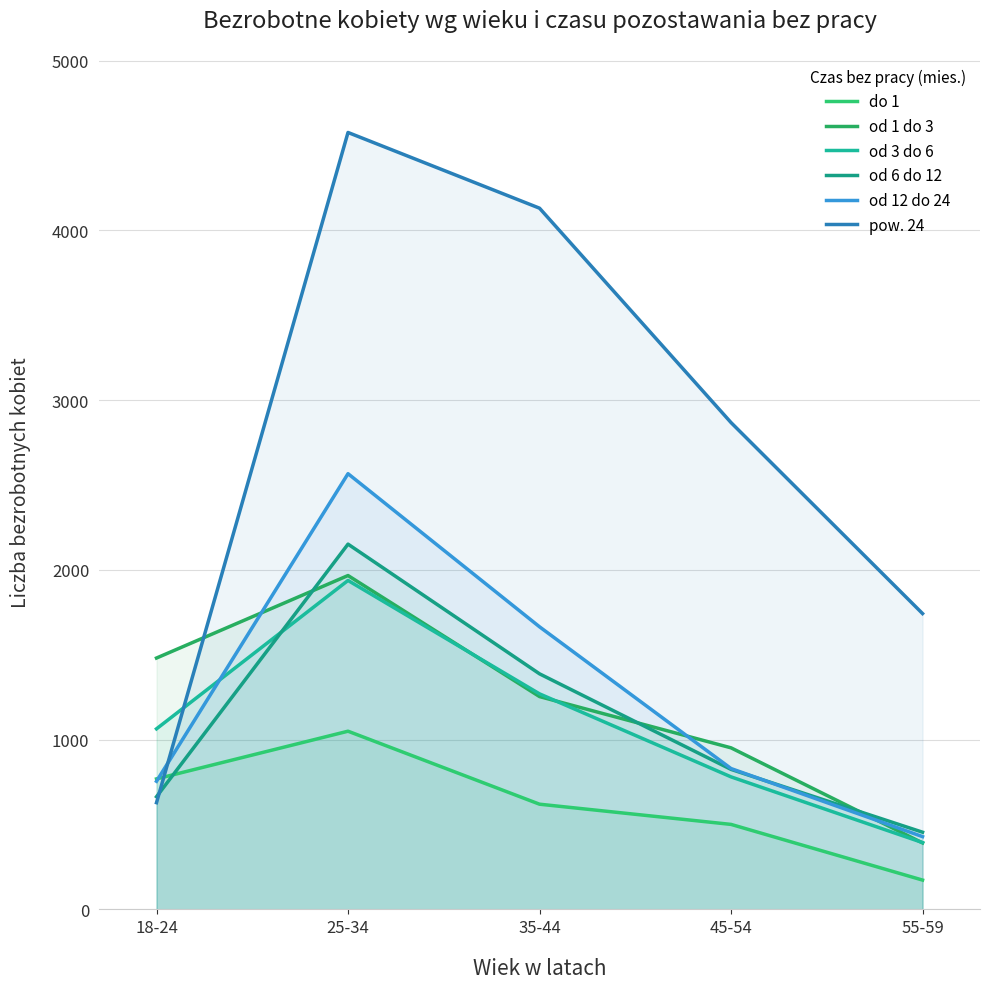

Which has a higher value, 35-44 or 45-54?

35-44